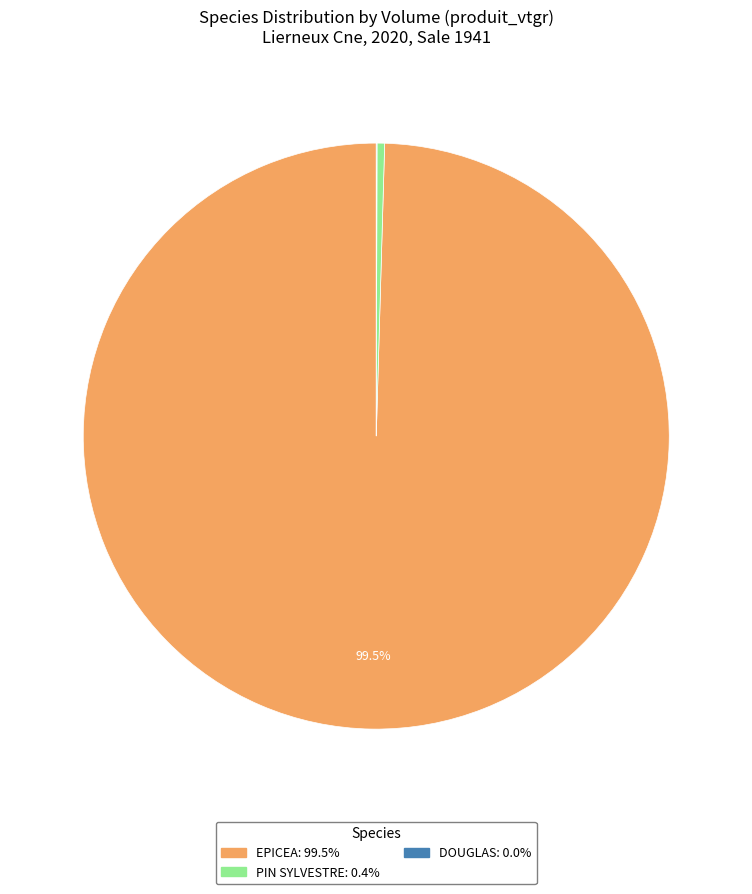

What is the largest slice in the pie chart?

EPICEA